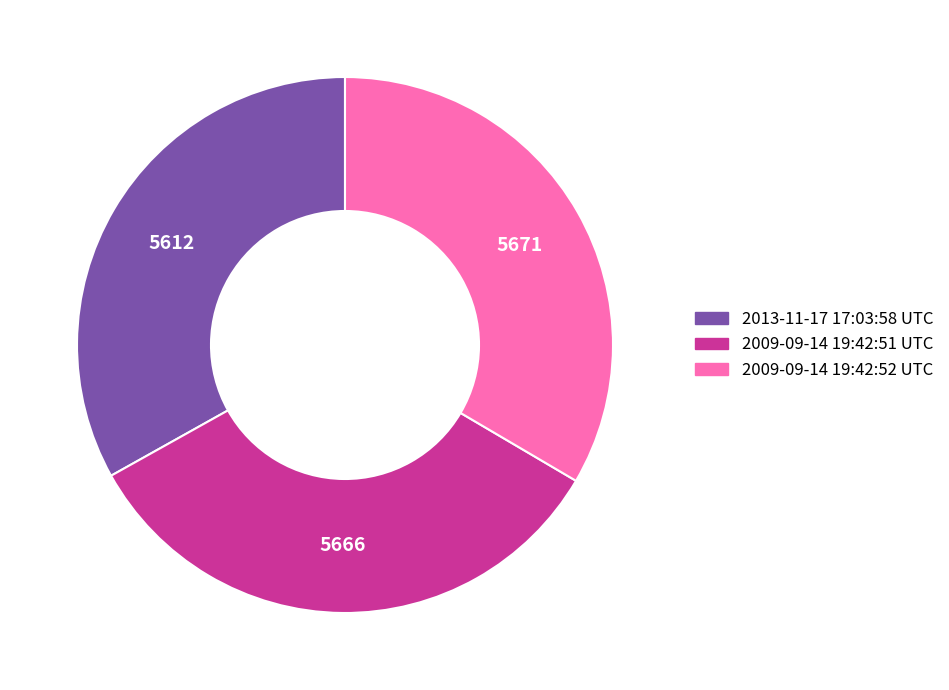

Combined, do 2009-09-14 19:42:51 UTC and 2013-11-17 17:03:58 UTC account for over 50%?

Yes